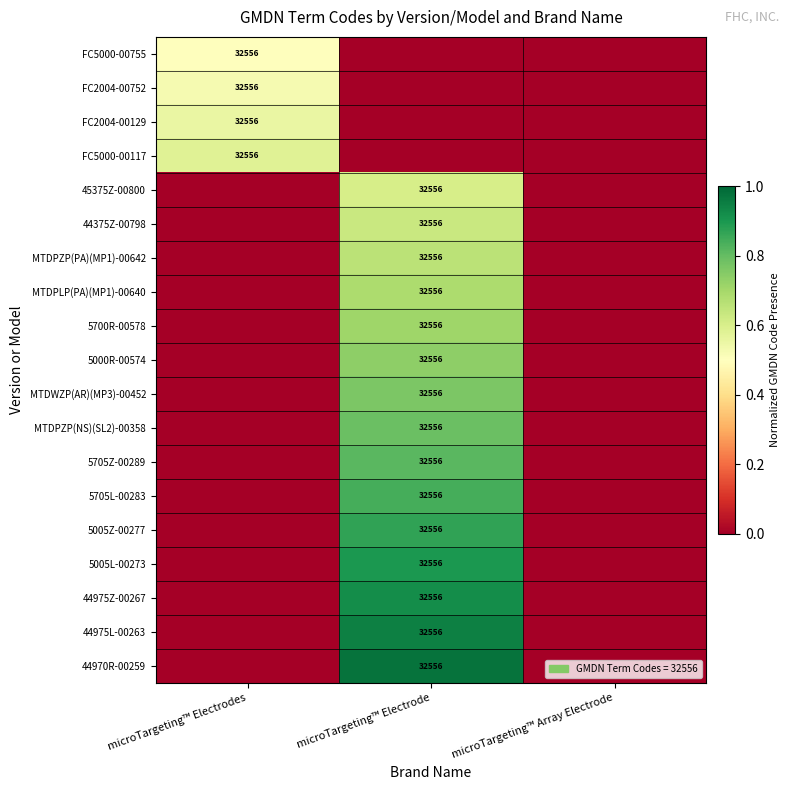

The MTDPZP(NS)(SL2)-00358 series shows 52163 at microTargeting™ Electrode. True or false?

False